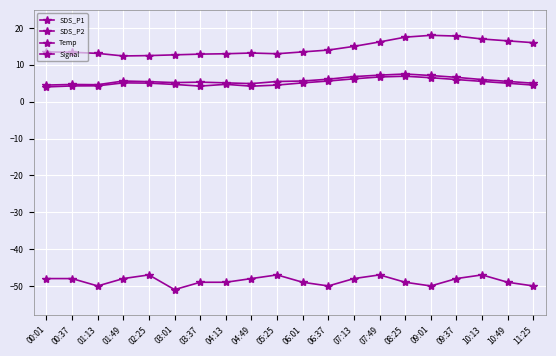

How many lines are shown in the chart?

4